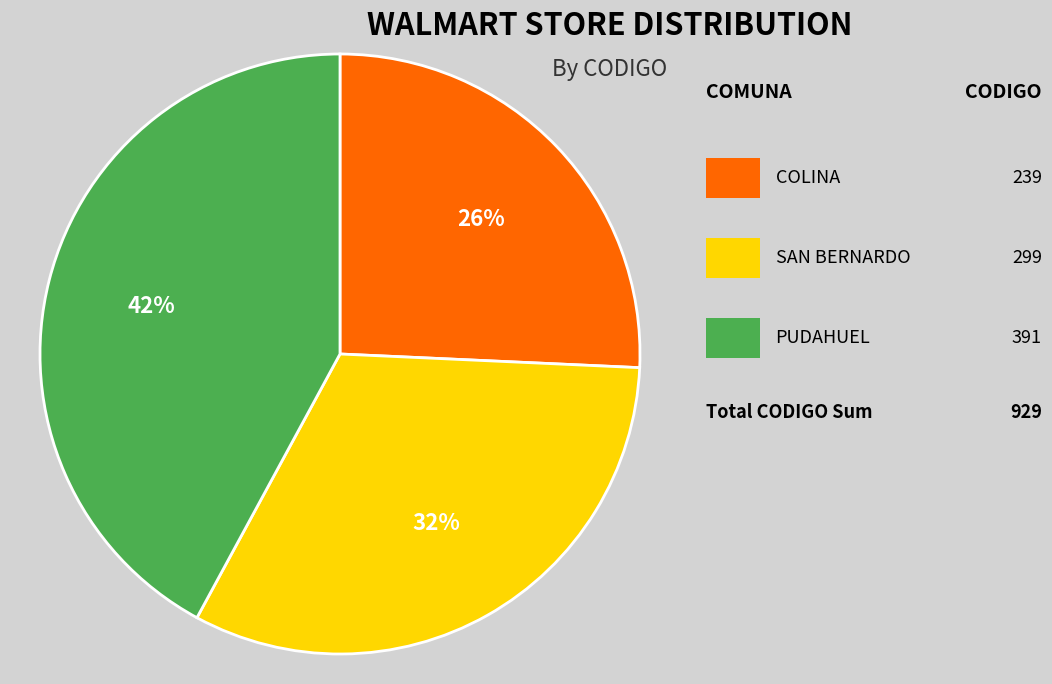

Does any single category account for the majority?

No